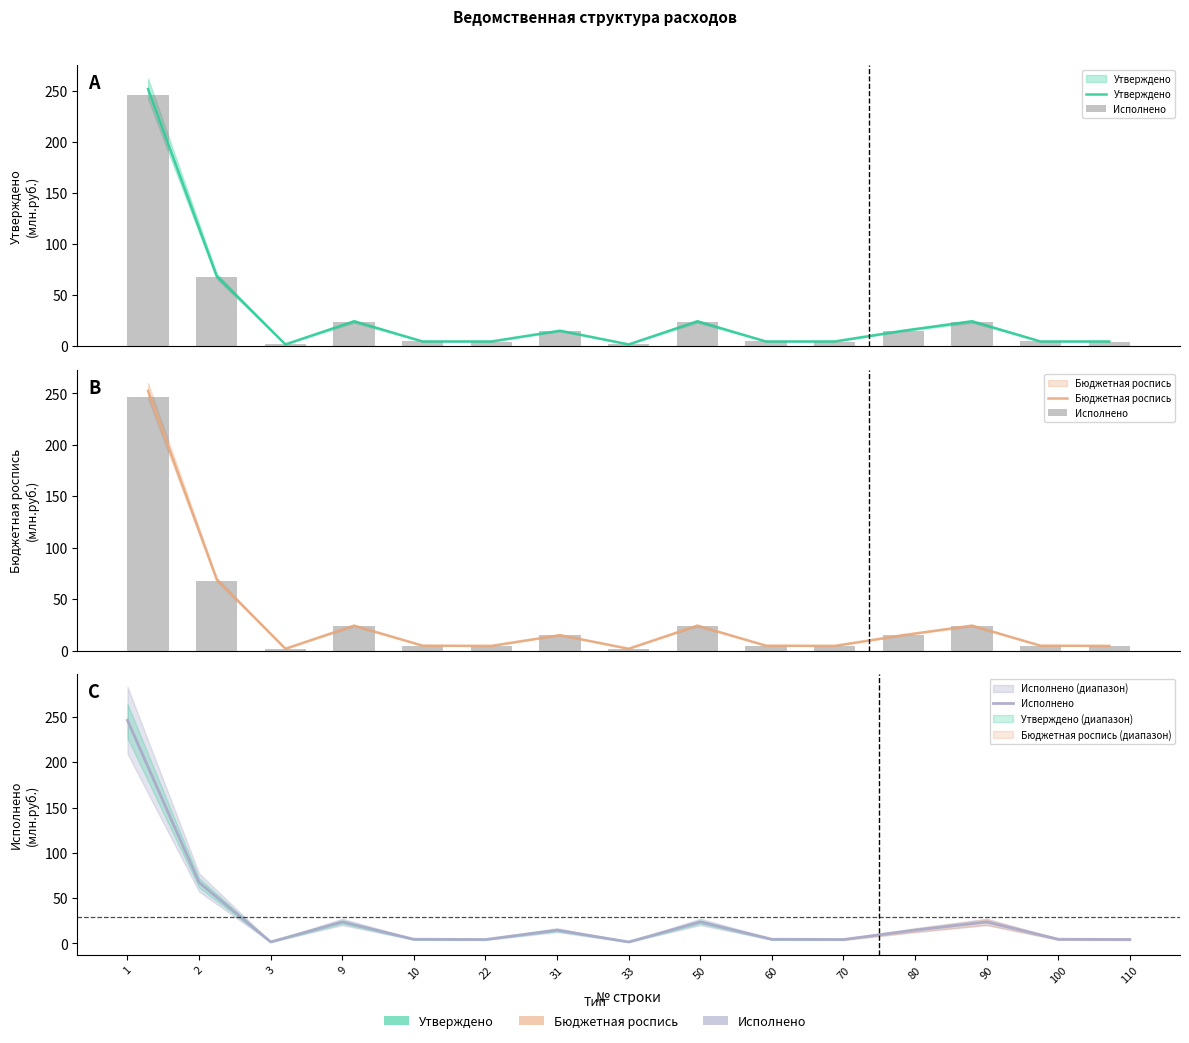

List the labels in order of Утверждено value, largest first.

1, 2, 9, 50, 90, 31, 80, 22, 70, 110, 10, 60, 100, 3, 33